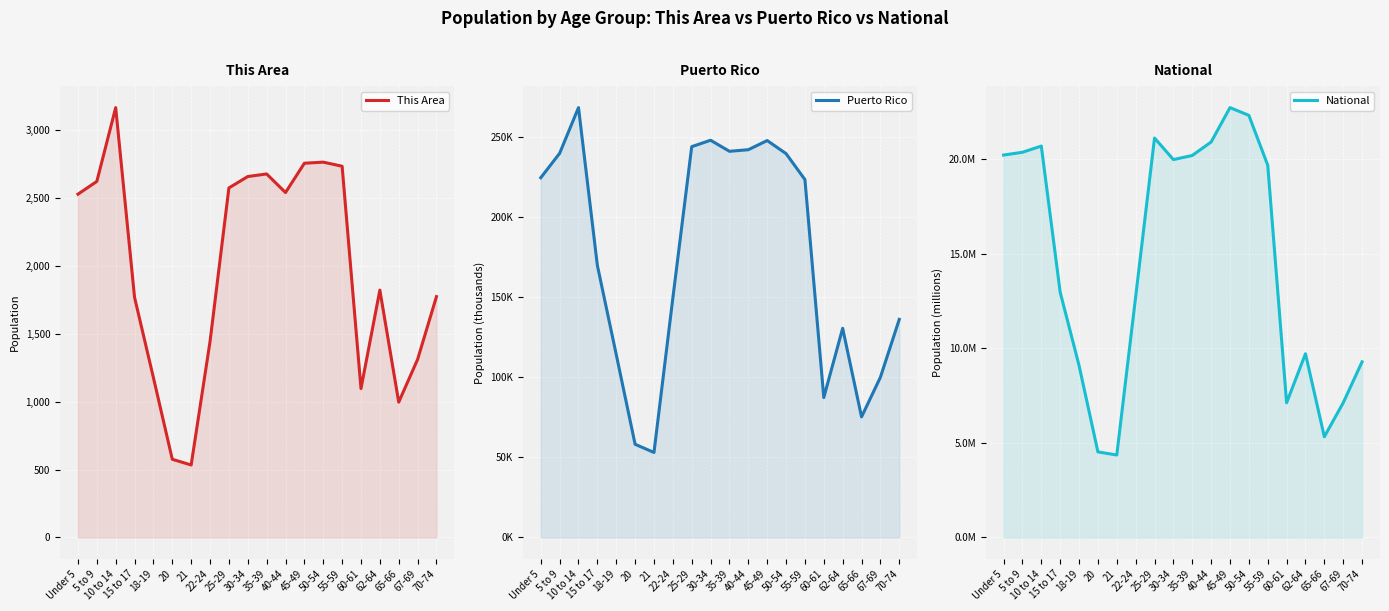

How many data points in Puerto Rico are less than 223607?

10